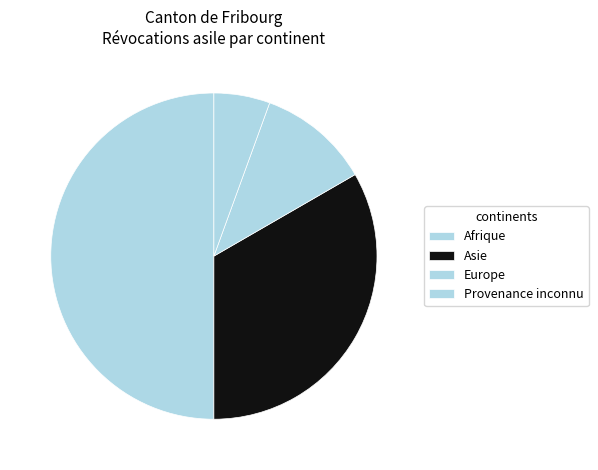

To the nearest percent, what portion does Europe represent?

11%